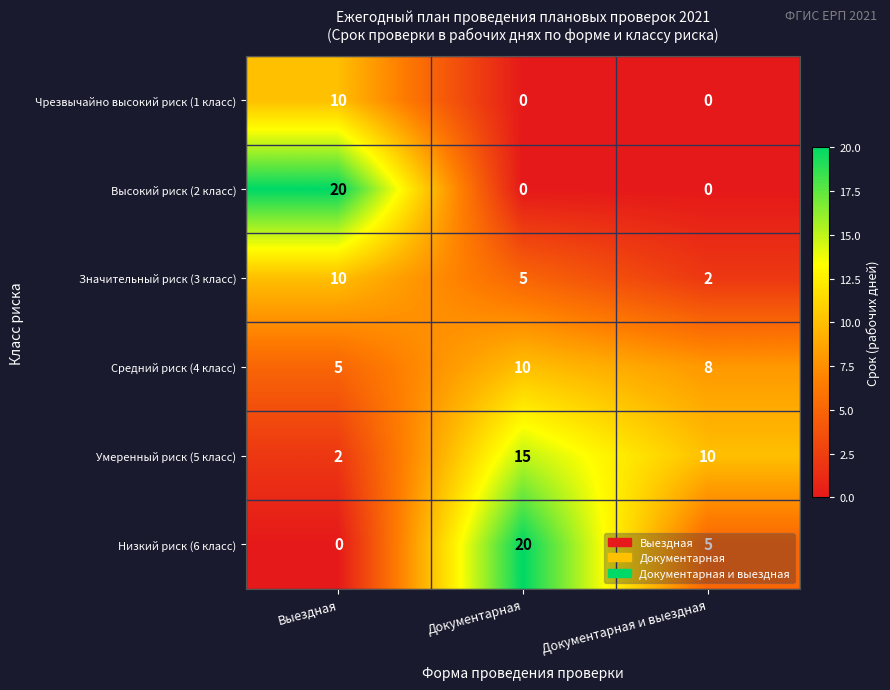

Where does the Умеренный риск (5 класс) series first go above 10?

Документарная